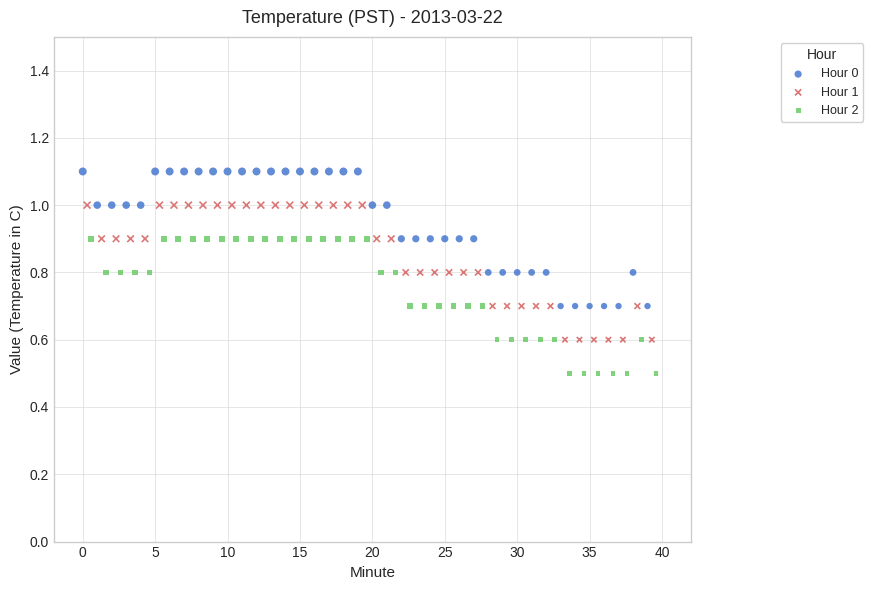

What are all the series names shown in the legend?

Hour 0, Hour 1, Hour 2